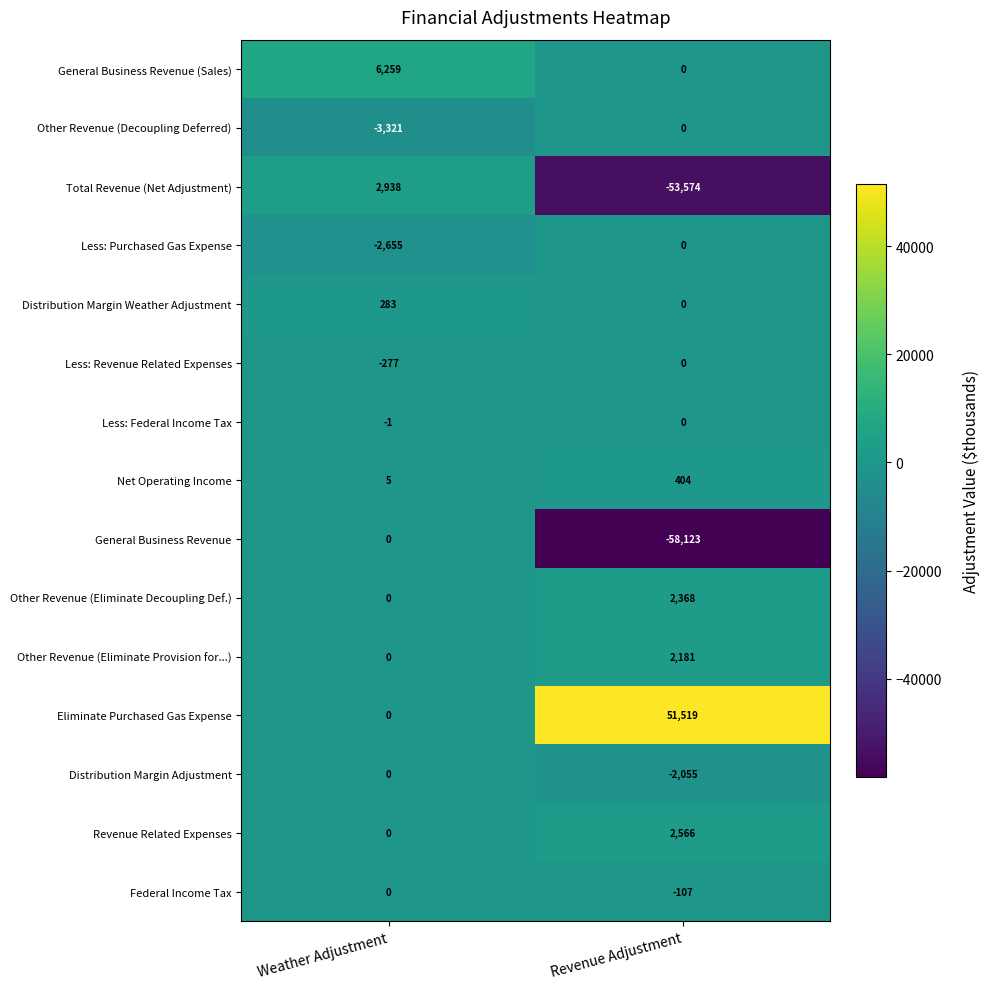

What is the average value of the Eliminate Purchased Gas Expense series?

25760